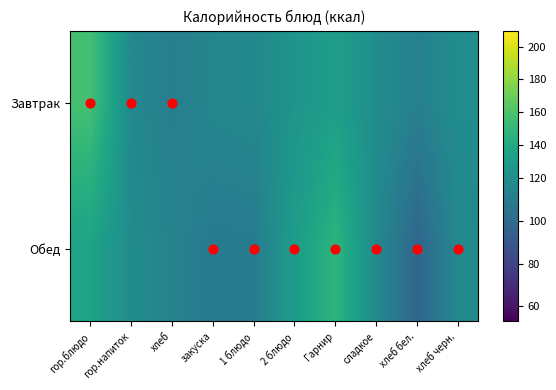

What is the minimum value shown in the chart?

97.3